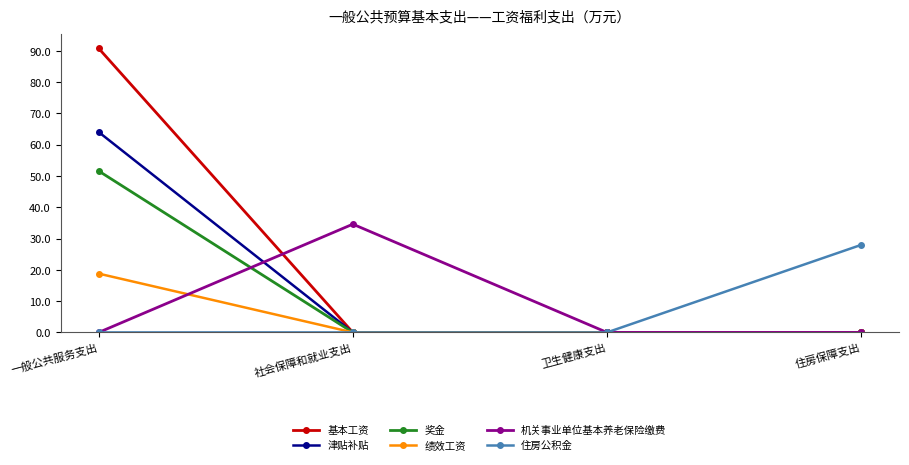

What is the total value across all series at 住房保障支出?

28.0